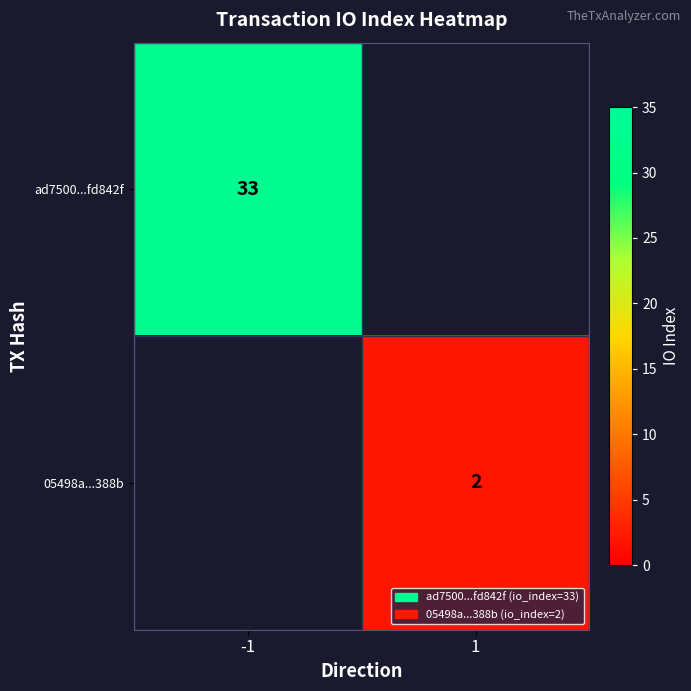

Is it true that ad7500...fd842f equals 33 at -1?

True